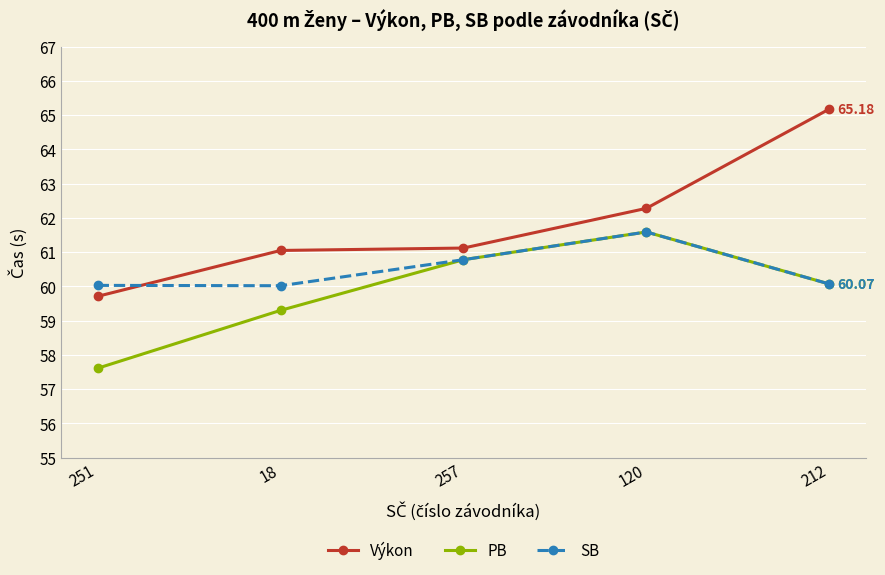

What is the difference between the highest and lowest values at 212?

5.1